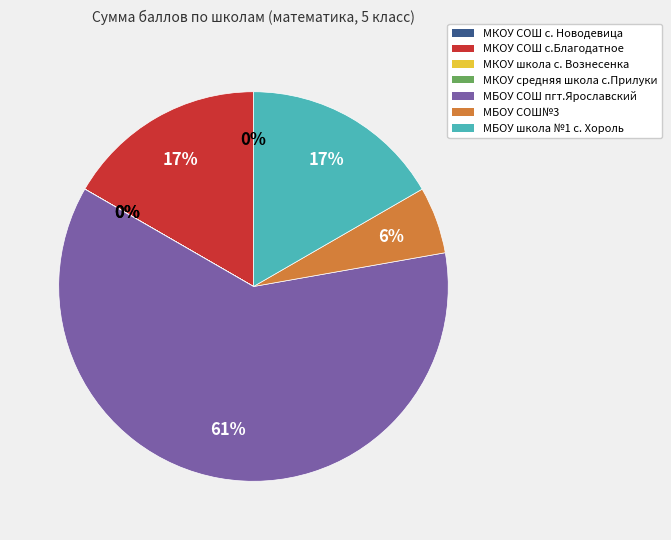

Is it true that МБОУ школа №1 с. Хороль is 10% of the pie?

False